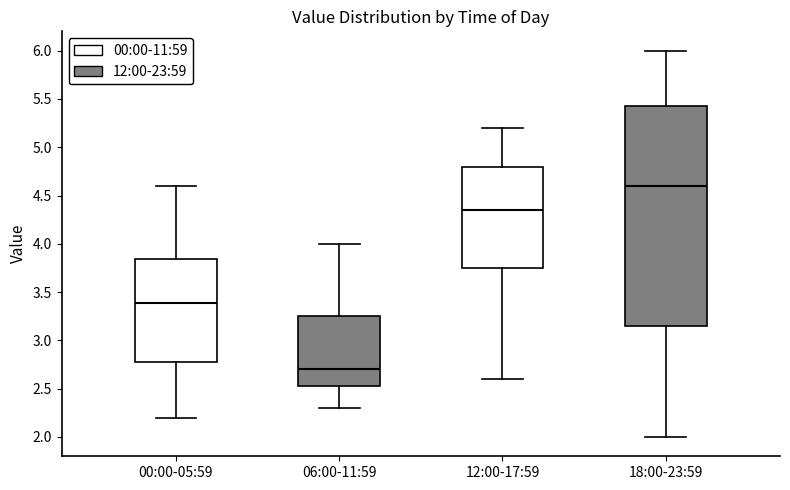

Reading left to right, transcribe this box plot: for each box, give where its median line is, the range the box spans, and where its two whiskers end, as read against the y-axis. The values are not printed on the chart, so give them approximately, as read against the axis.

00:00-05:59: median 3.40, box 2.80 to 3.85, whiskers 2.20 to 4.60
06:00-11:59: median 2.70, box 2.50 to 3.25, whiskers 2.30 to 4.00
12:00-17:59: median 4.35, box 3.75 to 4.80, whiskers 2.60 to 5.20
18:00-23:59: median 4.60, box 3.15 to 5.45, whiskers 2.00 to 6.00